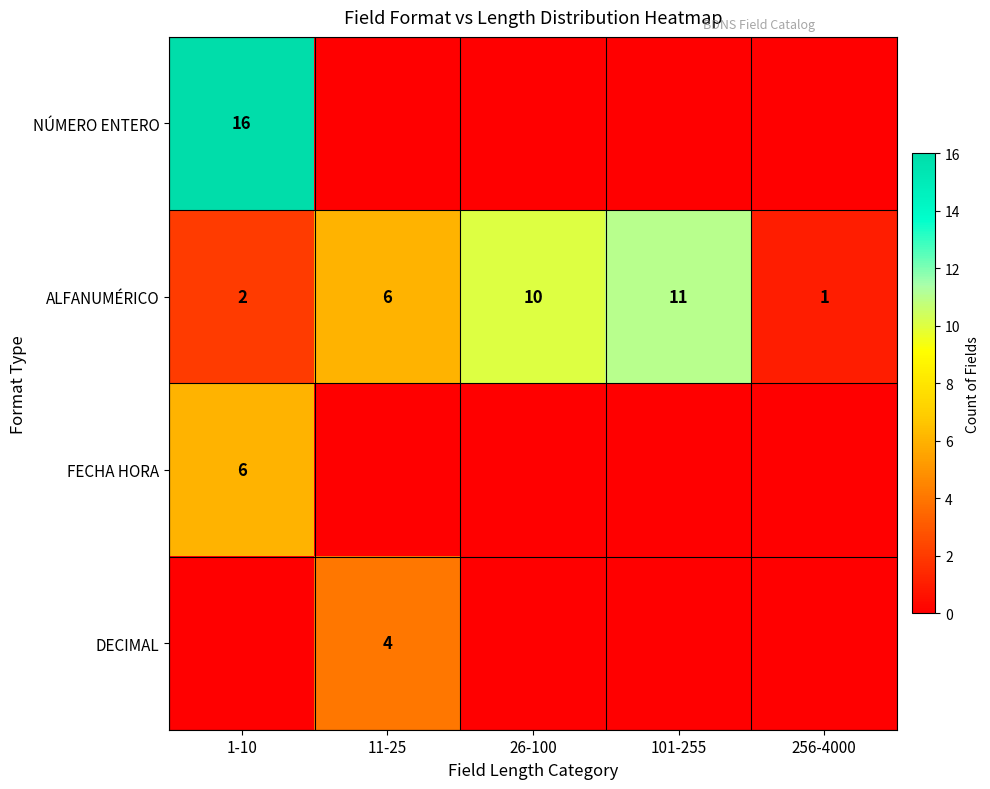

What is the sum of all ALFANUMÉRICO values?

30